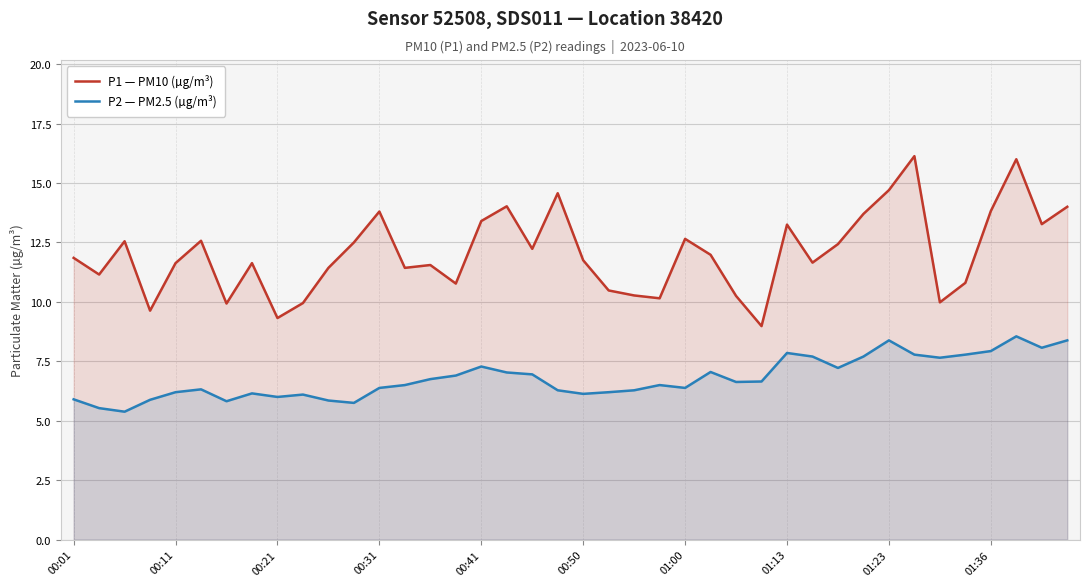

At which label does P1 — PM10 (µg/m³) reach its minimum?

27